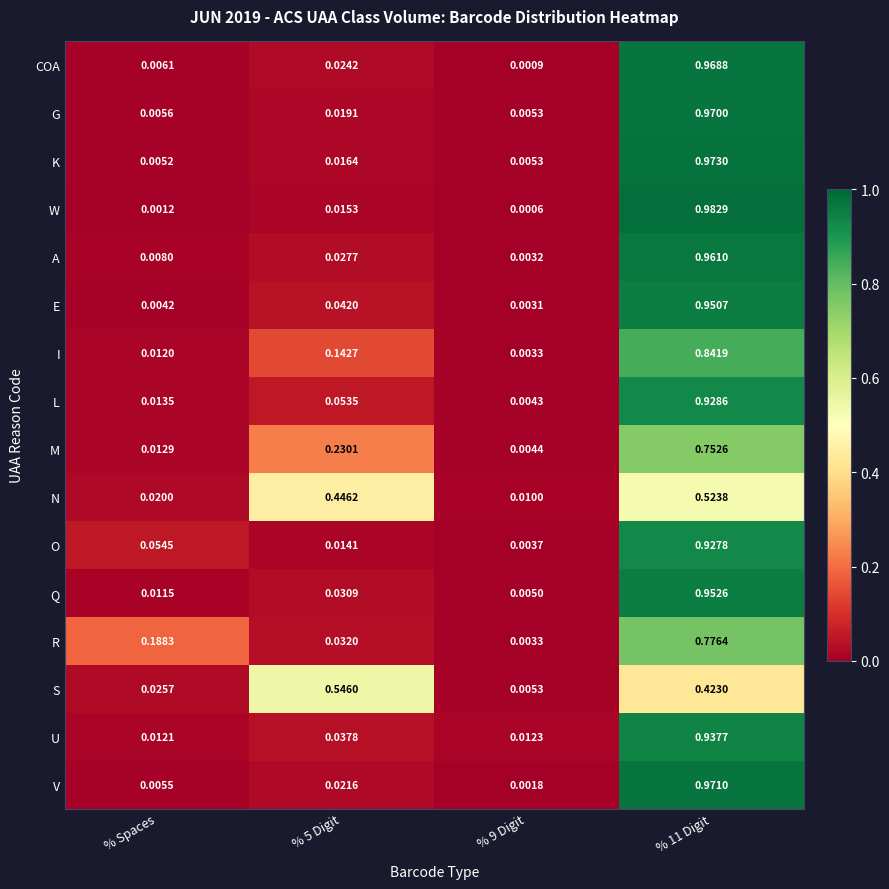

Which series changed the most between % Spaces and % 5 Digit?

S